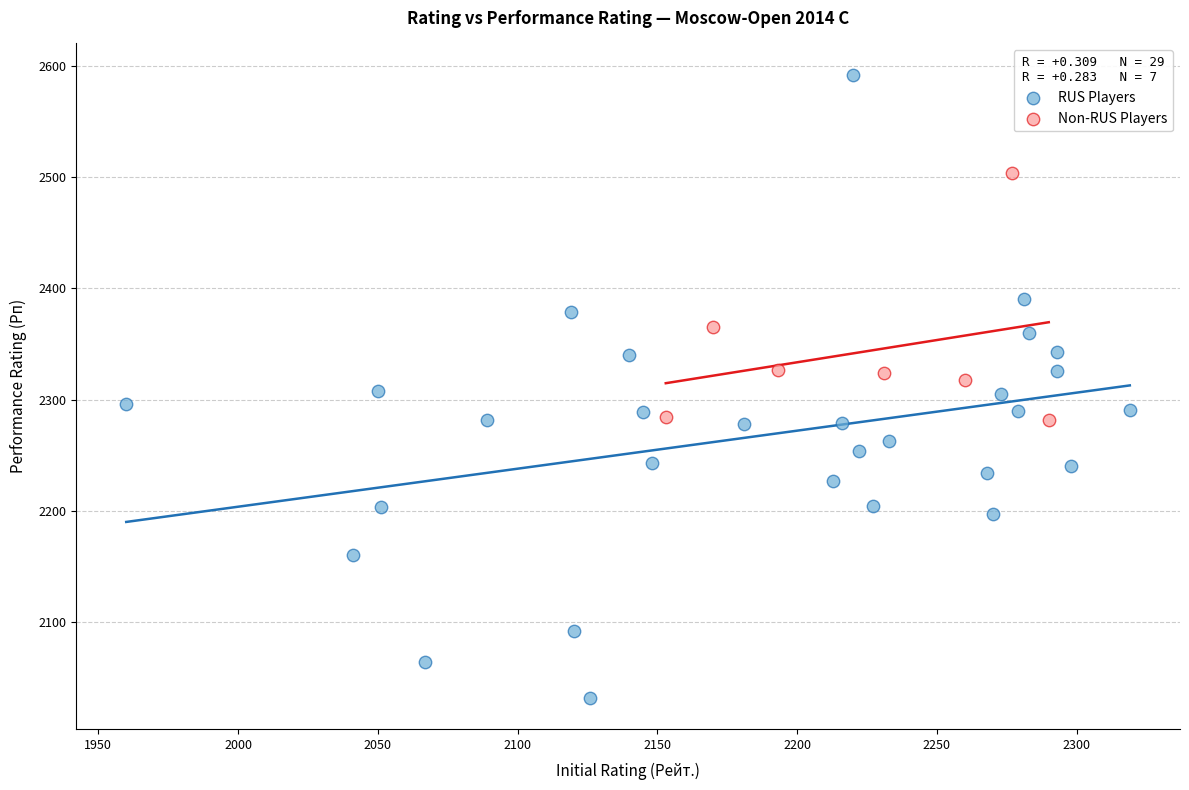

Which series contains the highest Y value?

RUS Players